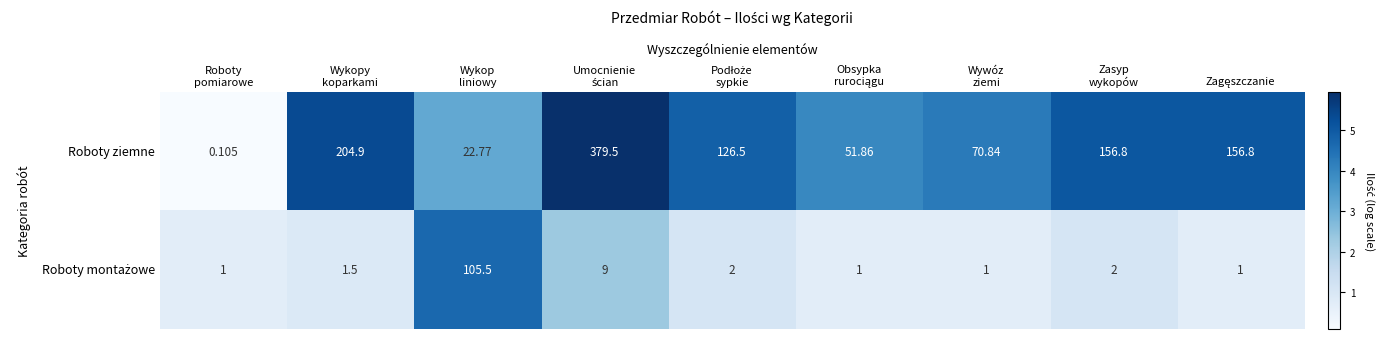

Which series has the largest total across all categories?

Roboty ziemne